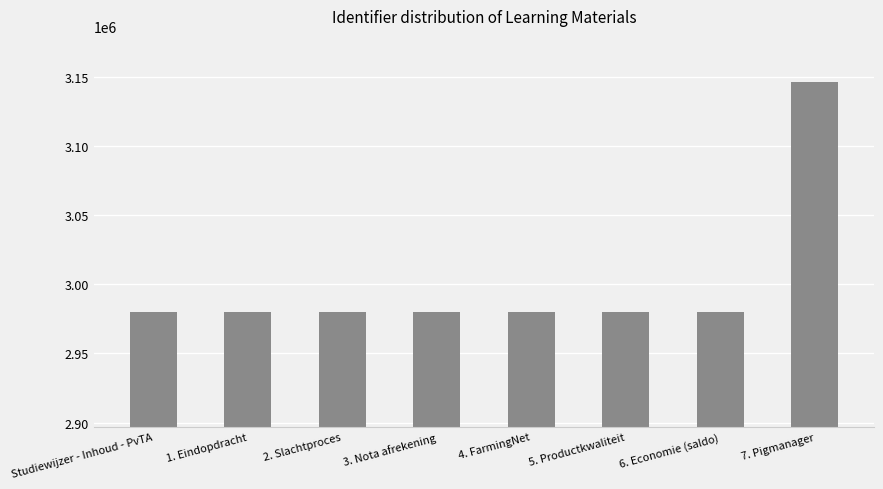

What is the approximate value at 1. Eindopdracht, to the nearest 50?

2980050